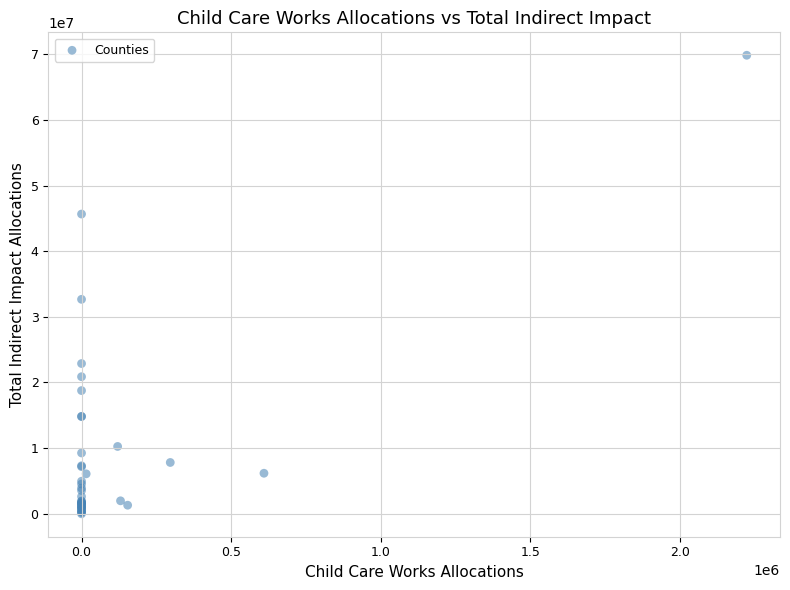

What Y value in the scatter plot is closest to 34919081?

32664825.6